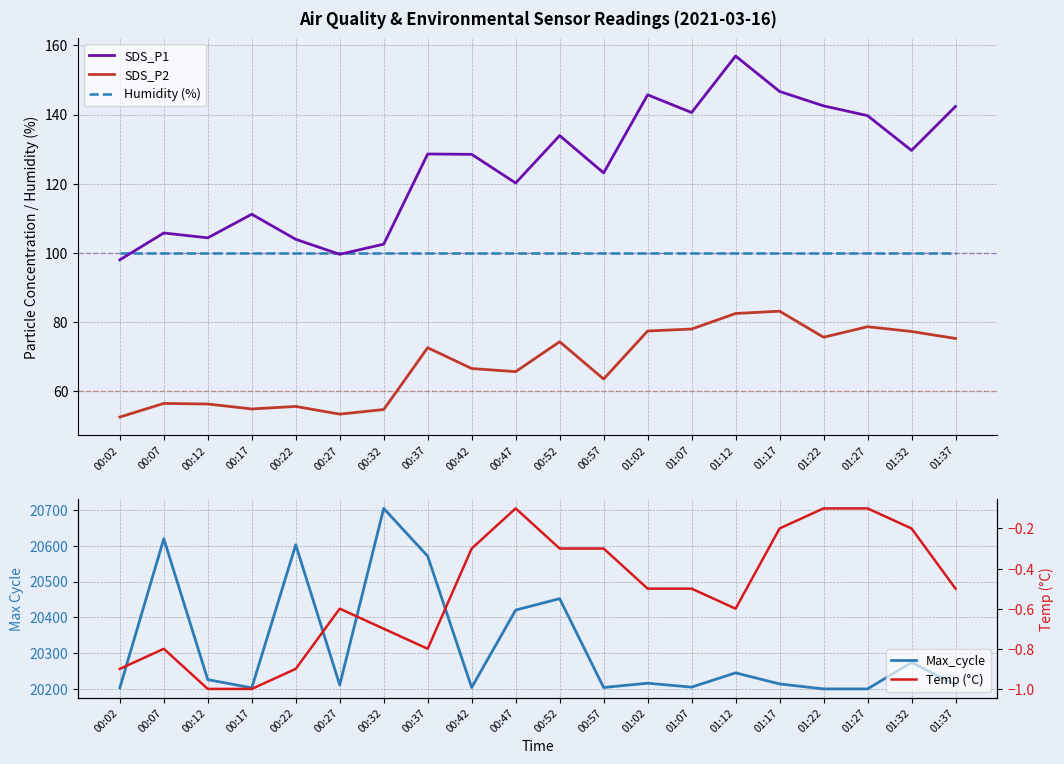

At which category is the sum across all series the highest?

00:32